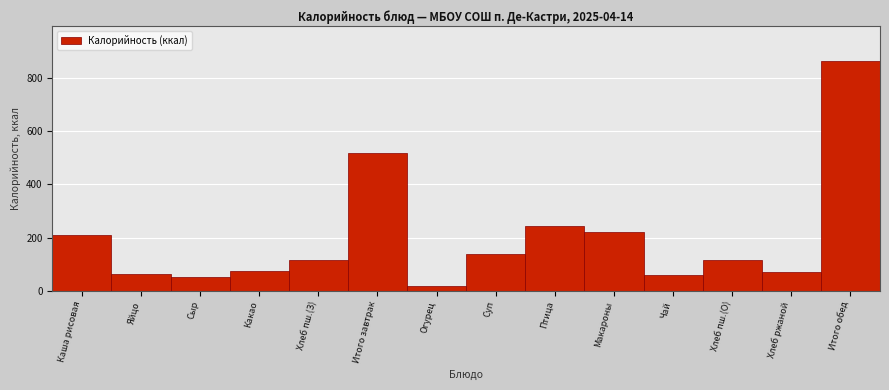

What is the label of the 9th bar from the right?

Итого завтрак